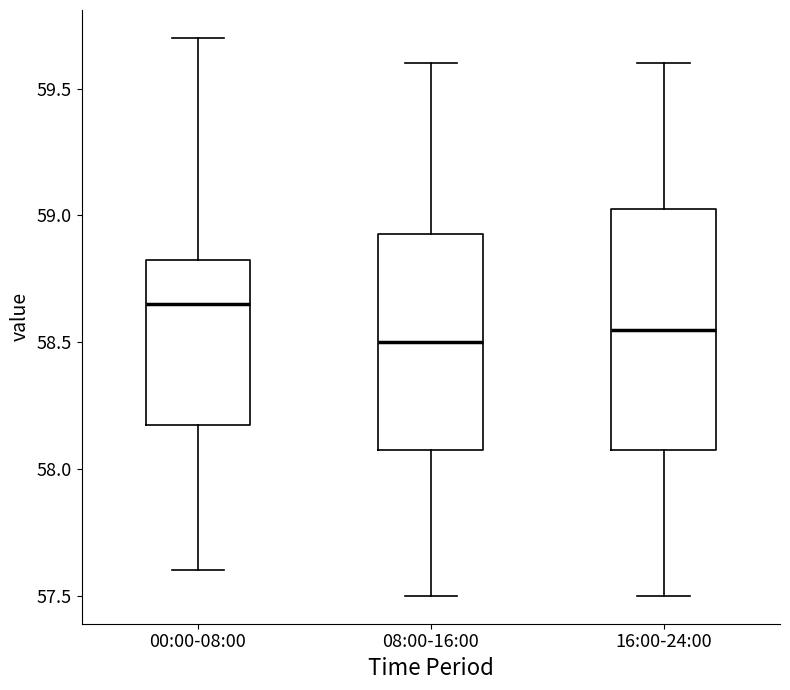

Reading left to right, read every box against the y-axis: the position of its median line, the range the box covers, and the ends of its whiskers. The values are not printed on the chart, so give them approximately, as read against the axis.

00:00-08:00: median 58.65, box 58.20 to 58.85, whiskers 57.60 to 59.70
08:00-16:00: median 58.50, box 58.10 to 58.95, whiskers 57.50 to 59.60
16:00-24:00: median 58.55, box 58.10 to 59.05, whiskers 57.50 to 59.60